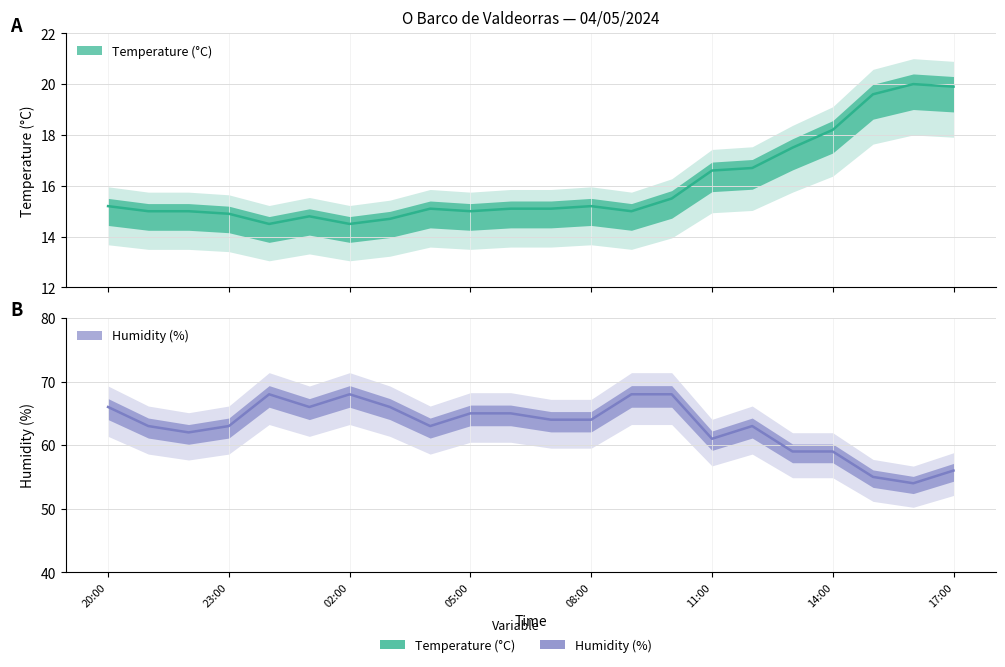

Reading left to right, transcribe all the data shown in this chart.

Temperature (°C): 15.2	15.0	15.0	14.9	14.5	14.8	14.5	14.7	15.1	15.0	15.1	15.1	15.2	15.0	15.5	16.6	16.7	17.5	18.2	19.6	20.0	19.9
Humidity (%): 66.0	63.0	62.0	63.0	68.0	66.0	68.0	66.0	63.0	65.0	65.0	64.0	64.0	68.0	68.0	61.0	63.0	59.0	59.0	55.0	54.0	56.0